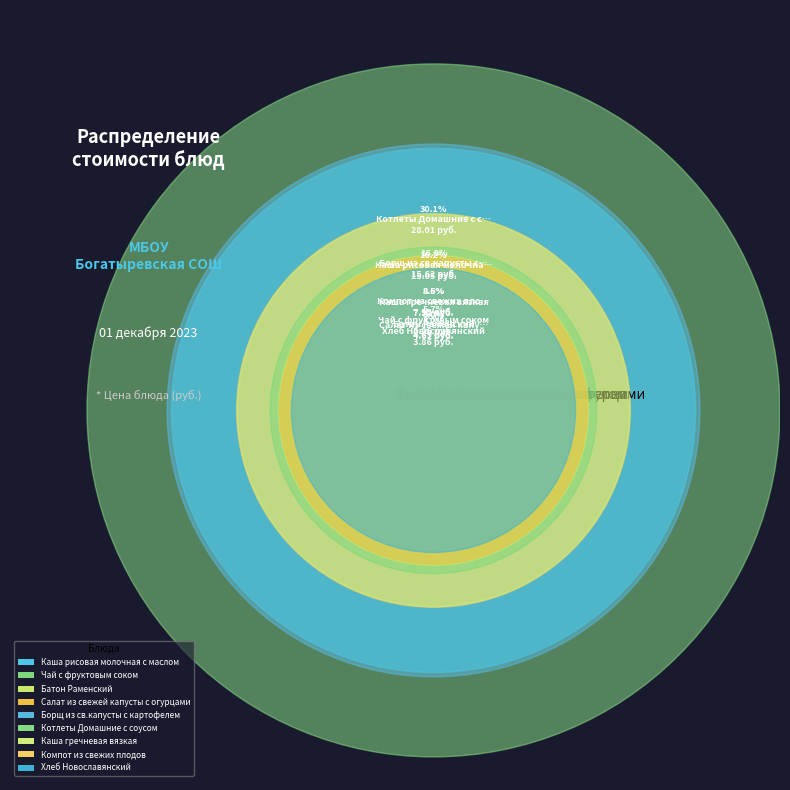

Is there any slice that represents more than half of the pie?

No